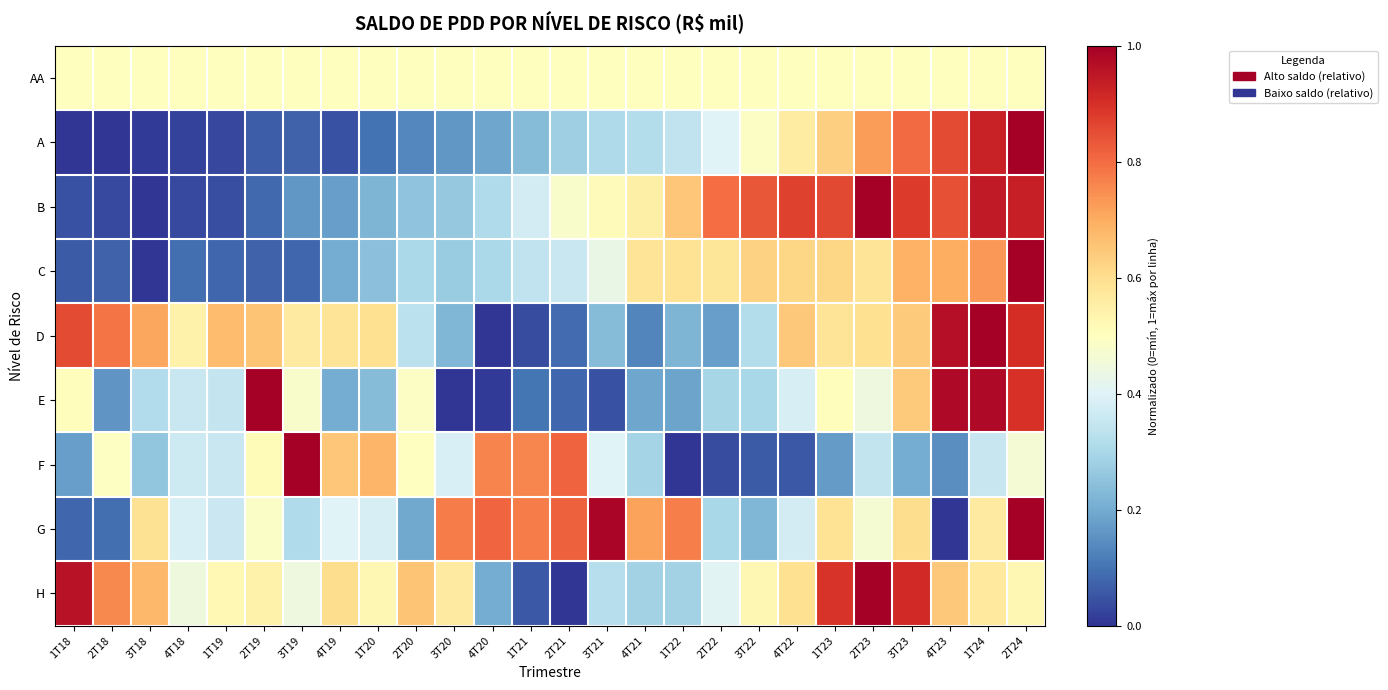

What is the difference between the highest and lowest values at 1T23?

0.7